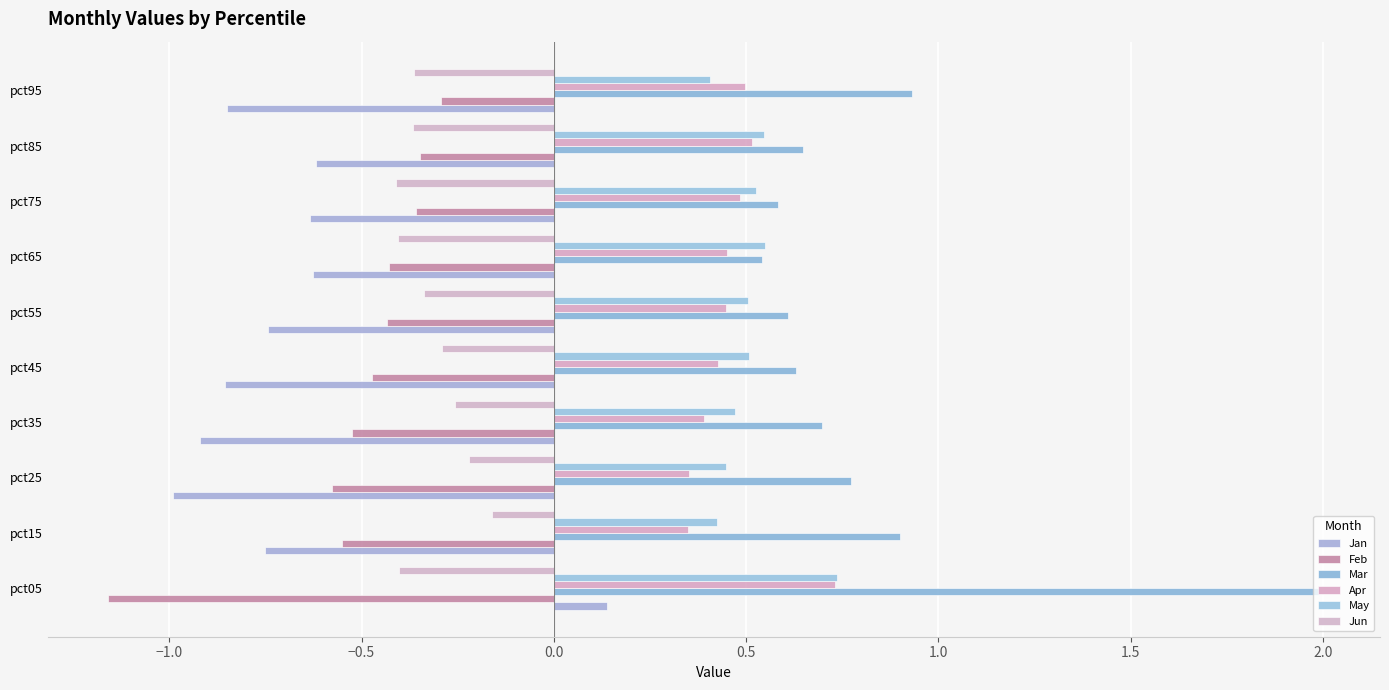

At how many categories does at least one series exceed 0?

10